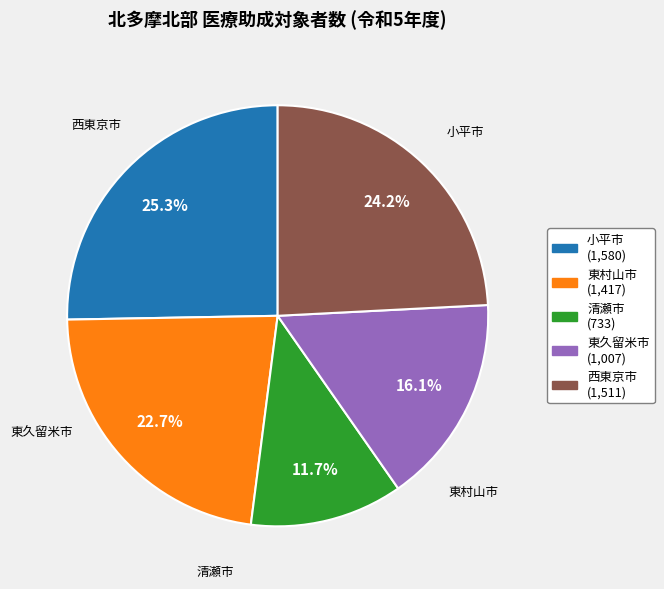

How many segments does this pie chart have?

5